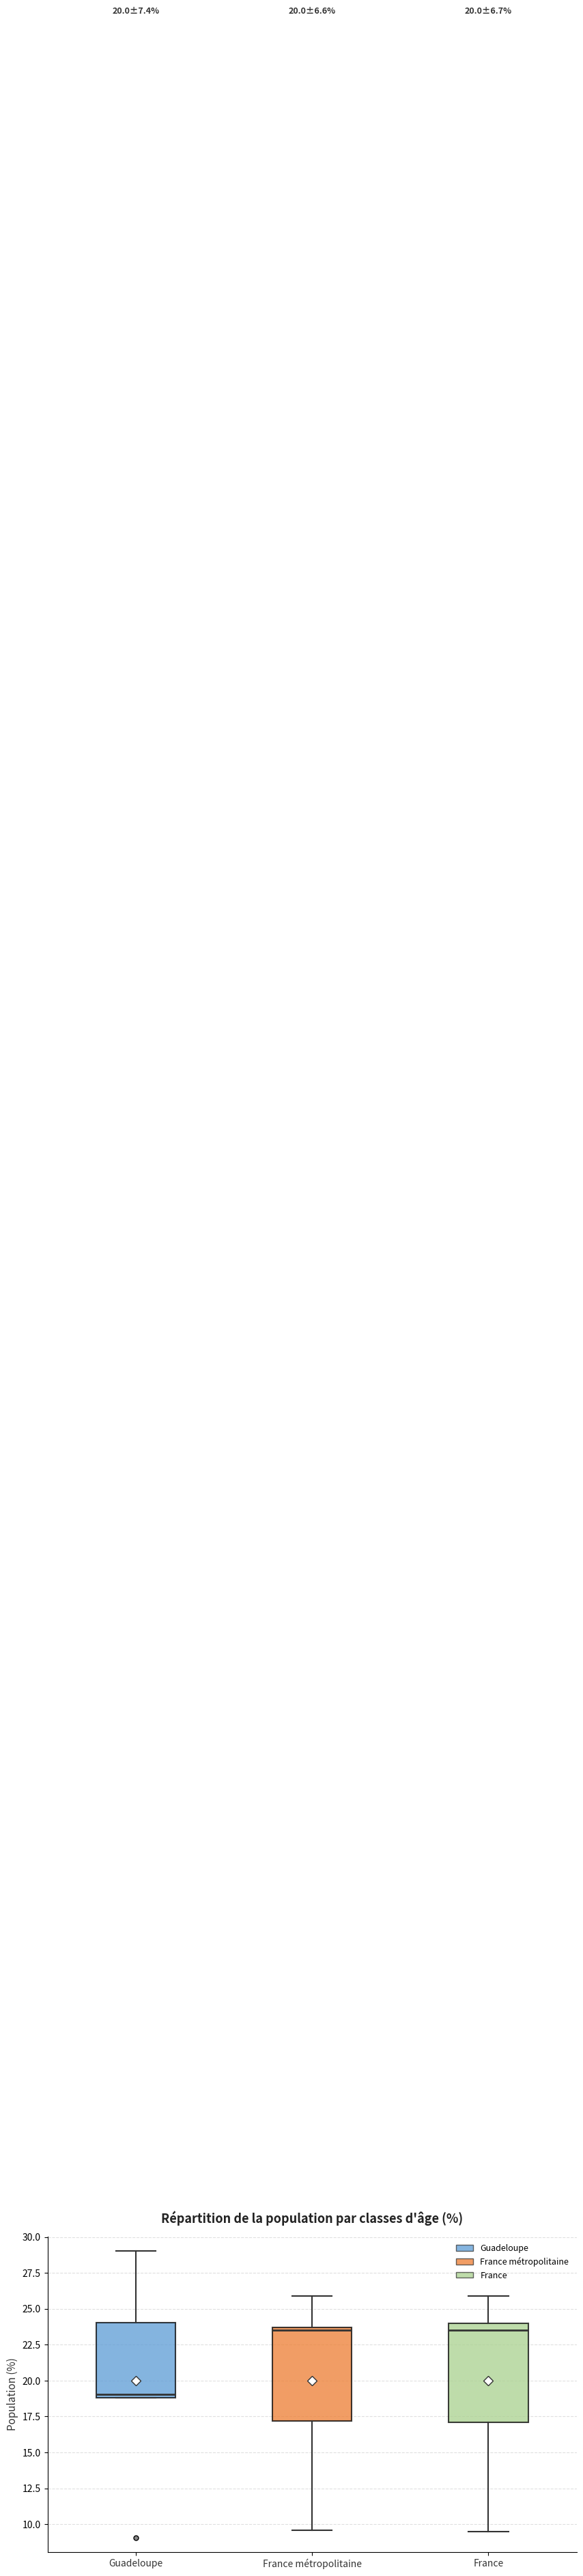

Which box's median line is the lowest?

Guadeloupe